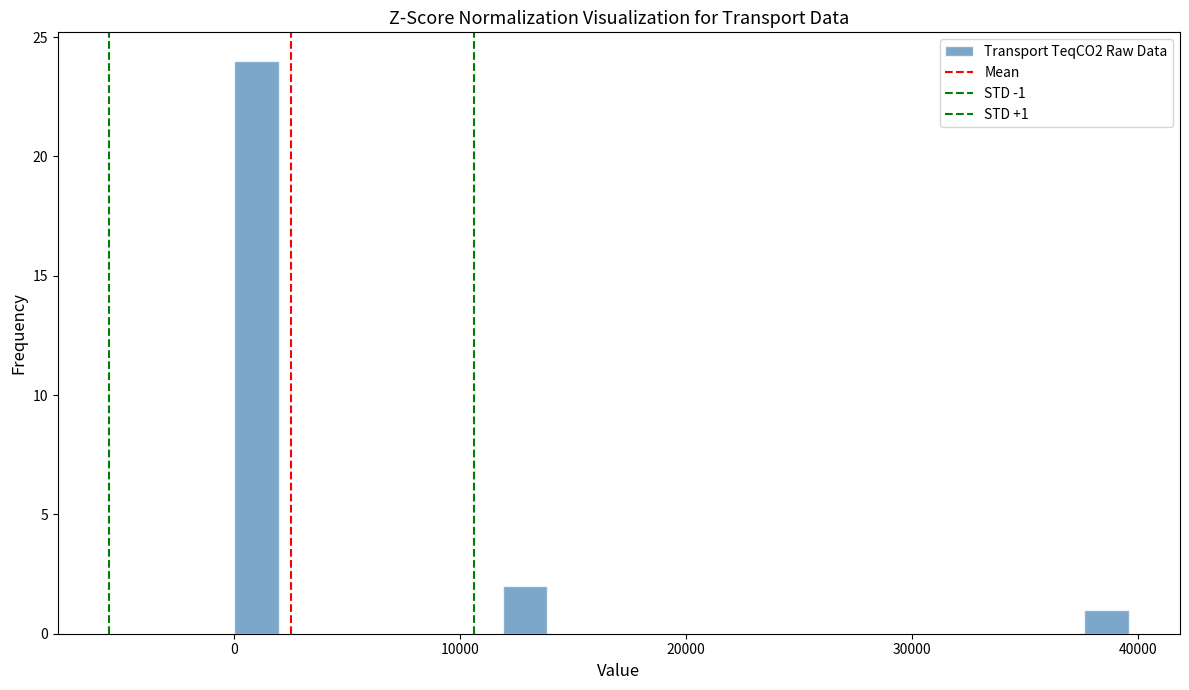

Around what value on the x-axis is the tallest bar? Give the approximate position of its centre, as read against the axis.

1000